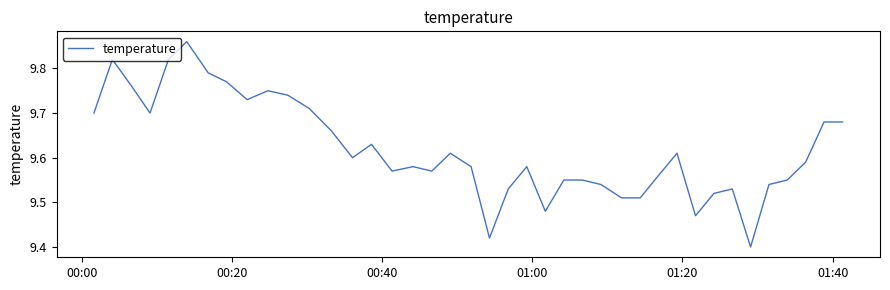

What is the difference between the maximum and minimum values?

0.5